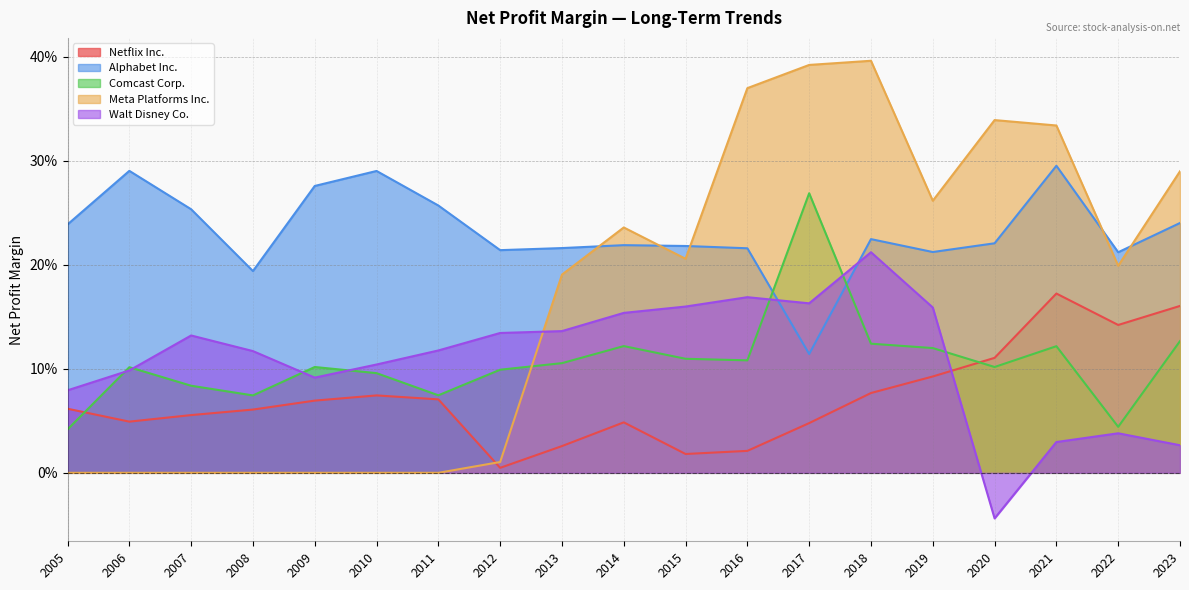

Where is Walt Disney Co. nearest to the value 0?

2023